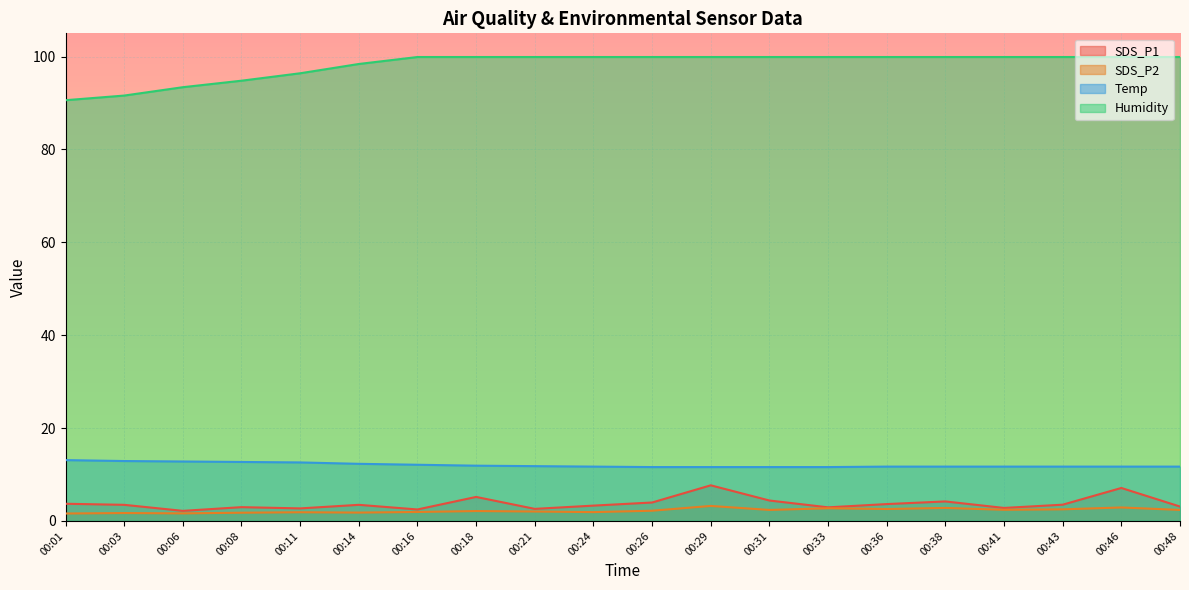

Count the number of categories in the chart.

20